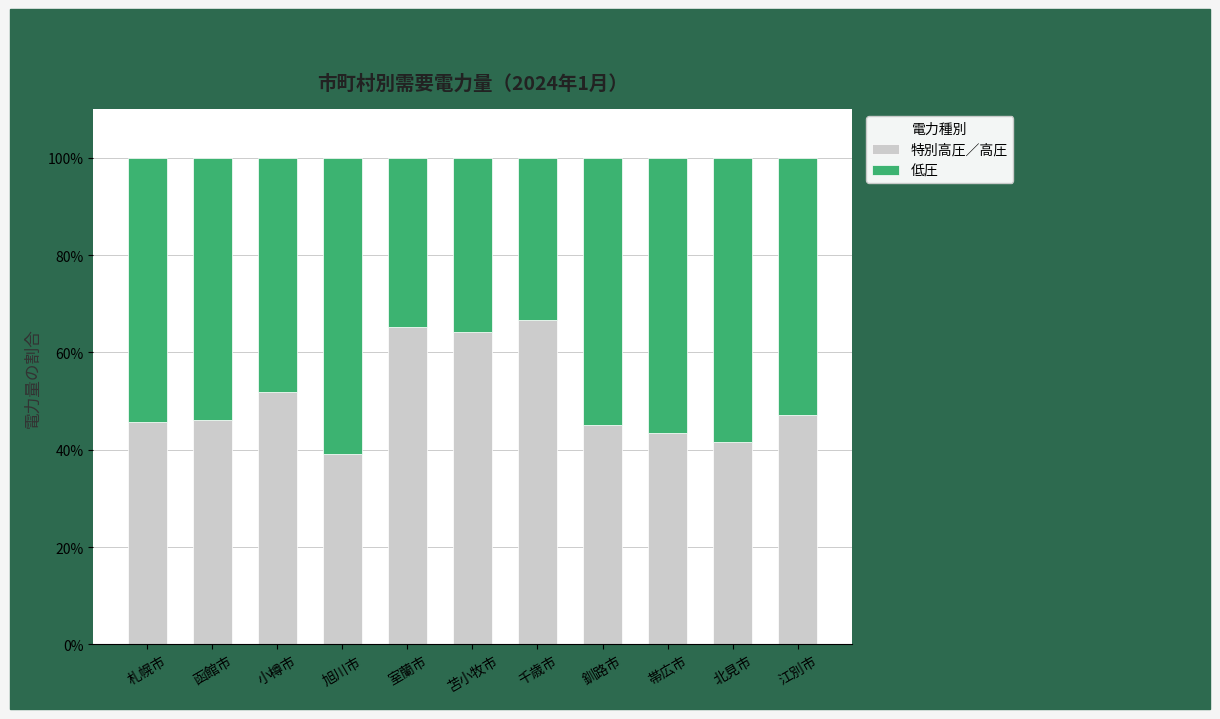

What value does the 特別高圧／高圧 series have at 室蘭市?

65.3